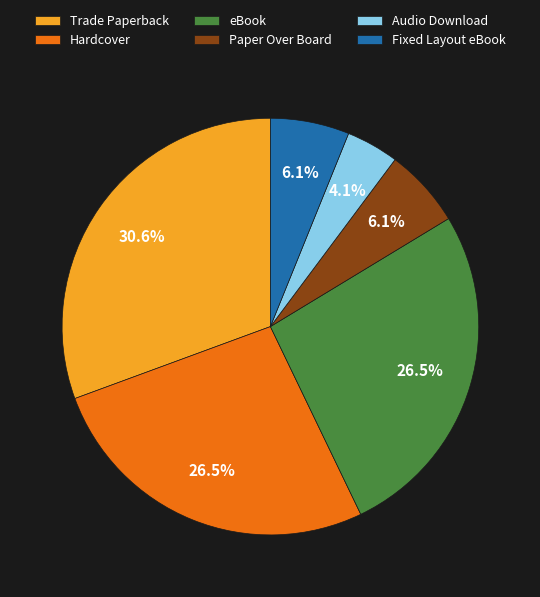

How many slices are in this pie chart?

6